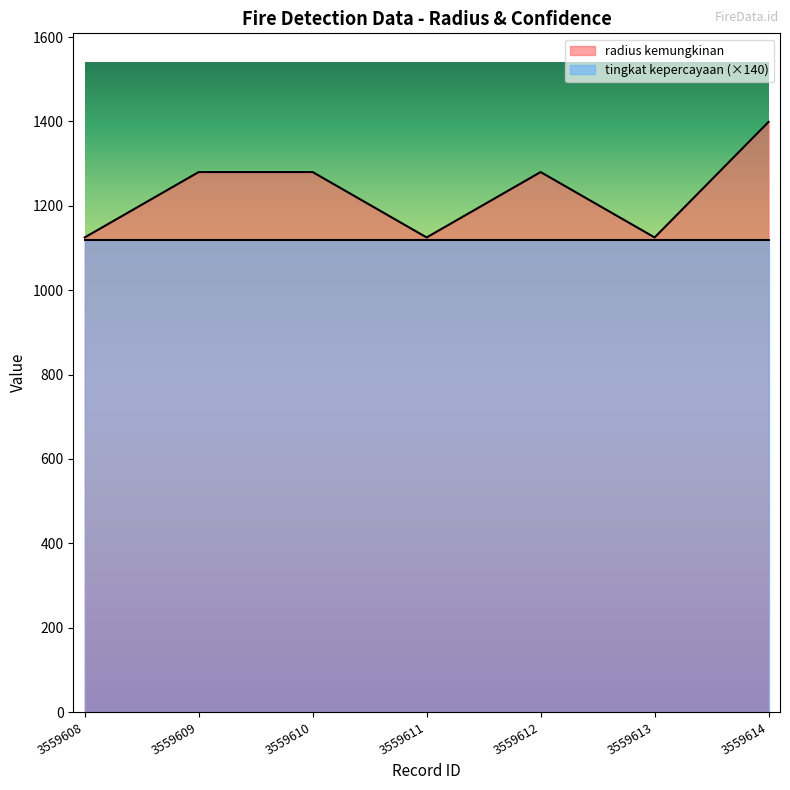

Reading left to right, what are all the values shown in this chart?

1125	1280	1280	1125	1280	1125	1399